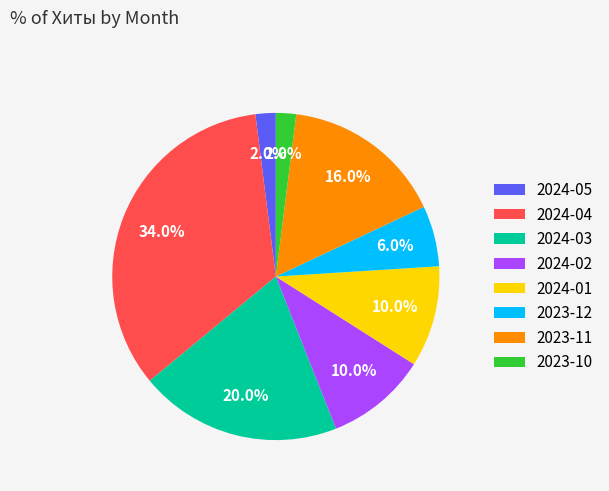

Between 2023-12 and 2023-10, which is larger?

2023-12